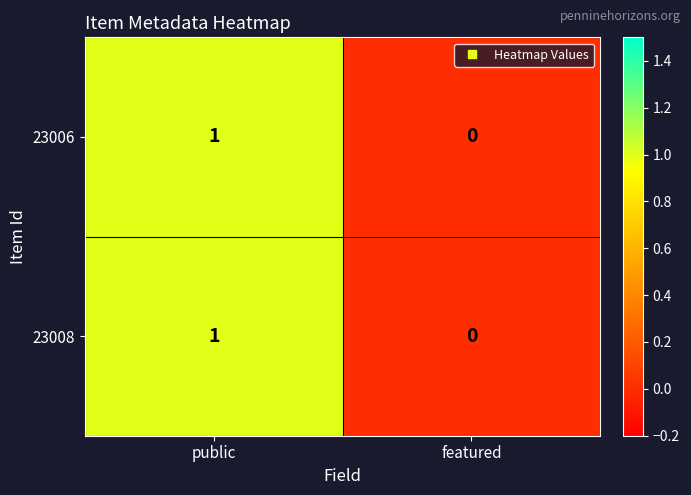

Where is 23008 nearest to the value 0?

featured